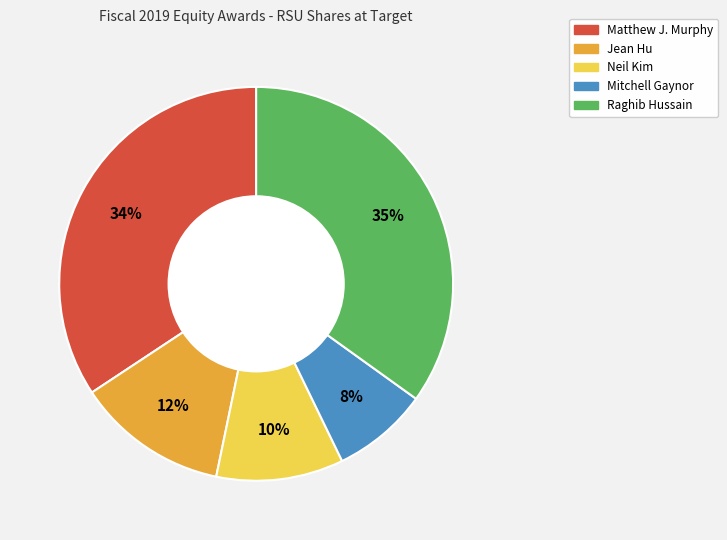

True or false: Raghib Hussain accounts for 35% of the total.

True